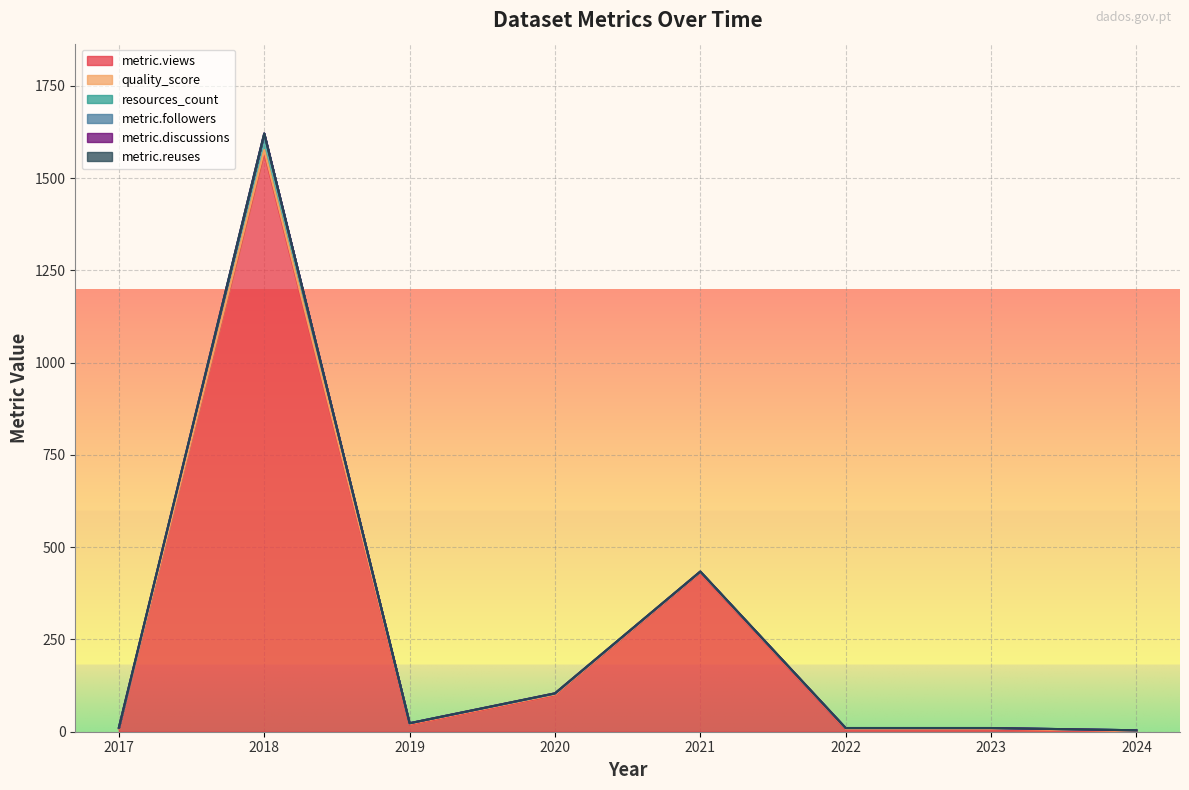

The quality_score series shows 0.9 at 2018-01-01. True or false?

True